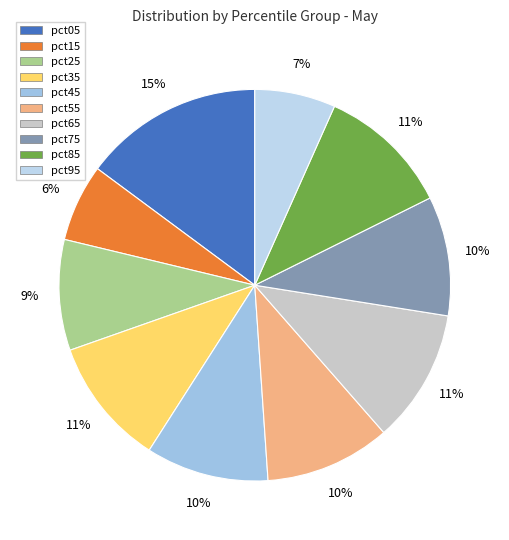

Which has a higher value, pct85 or pct05?

pct05